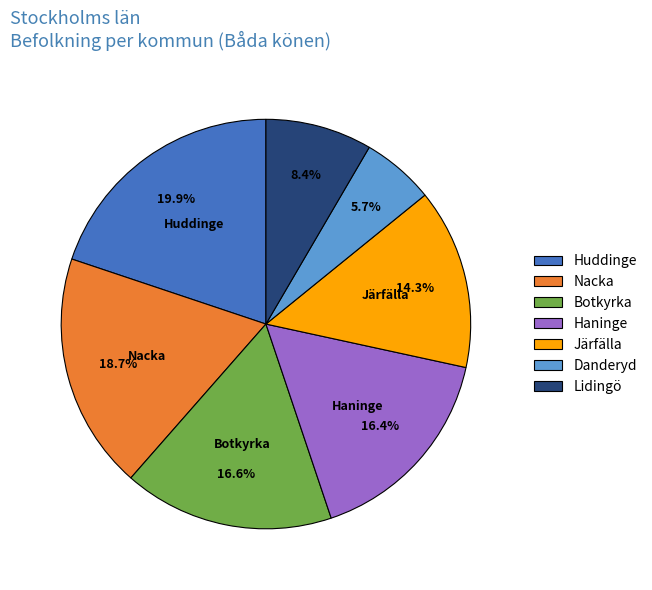

Do Nacka and Huddinge together represent more than half of the pie?

No